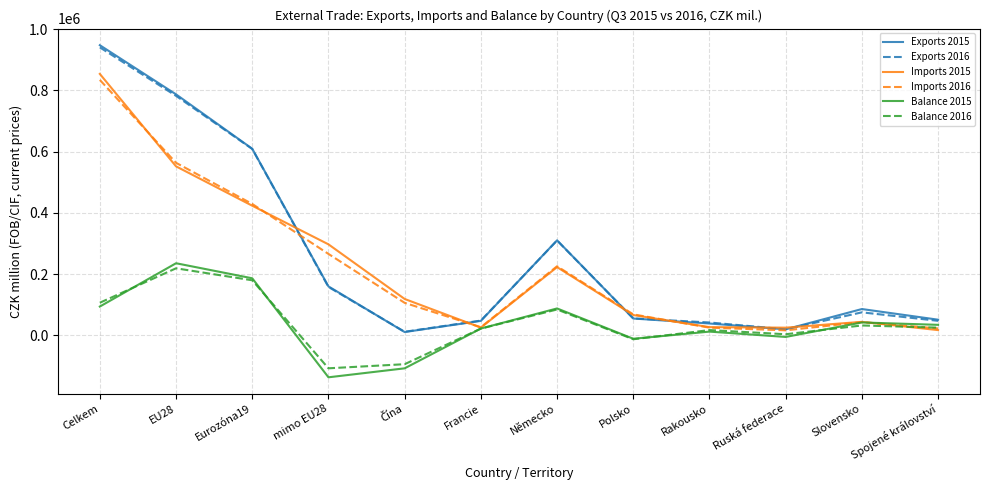

Which label corresponds to the smallest value in the chart?

mimo EU28